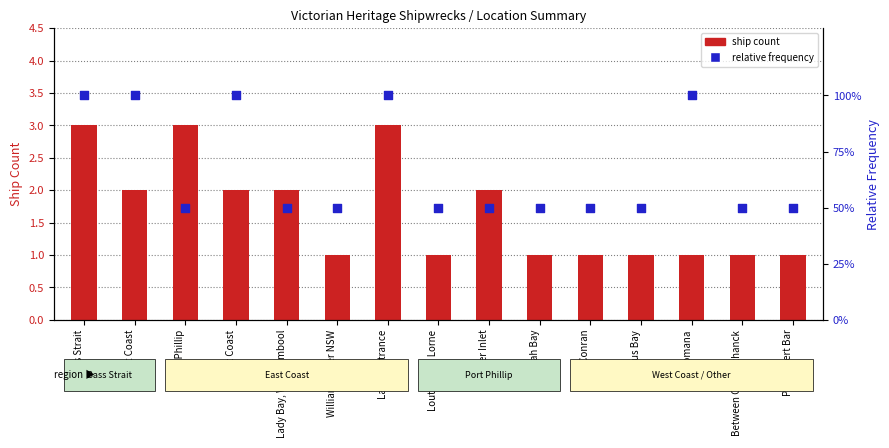

Which series has the widest spread of Y values?

ship count